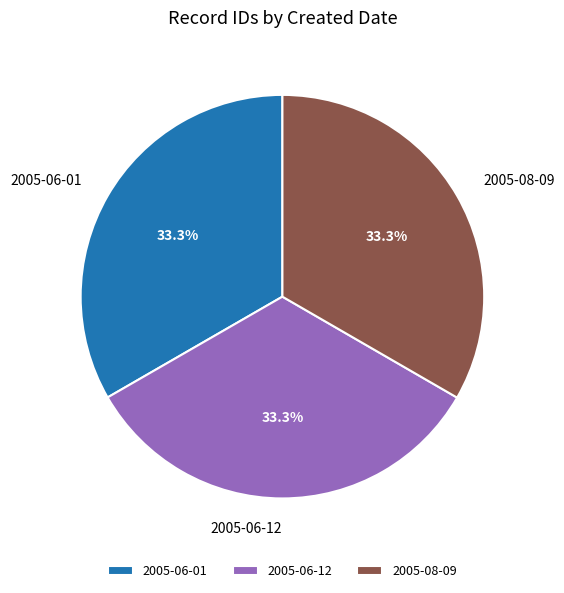

Does 2005-06-12 account for over 50% of the chart?

No